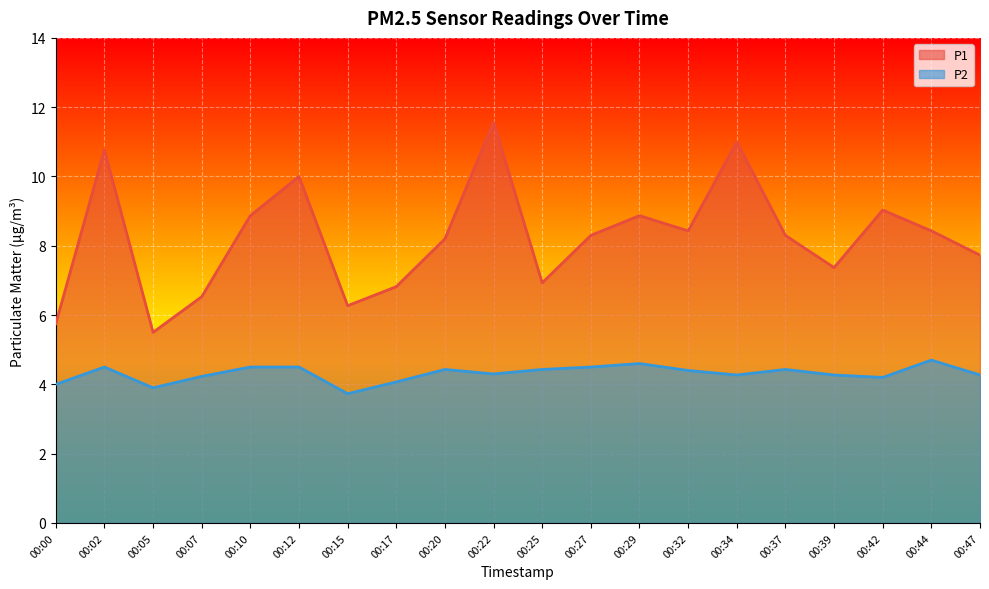

Which has a higher value, 00:47 or 00:32?

00:32